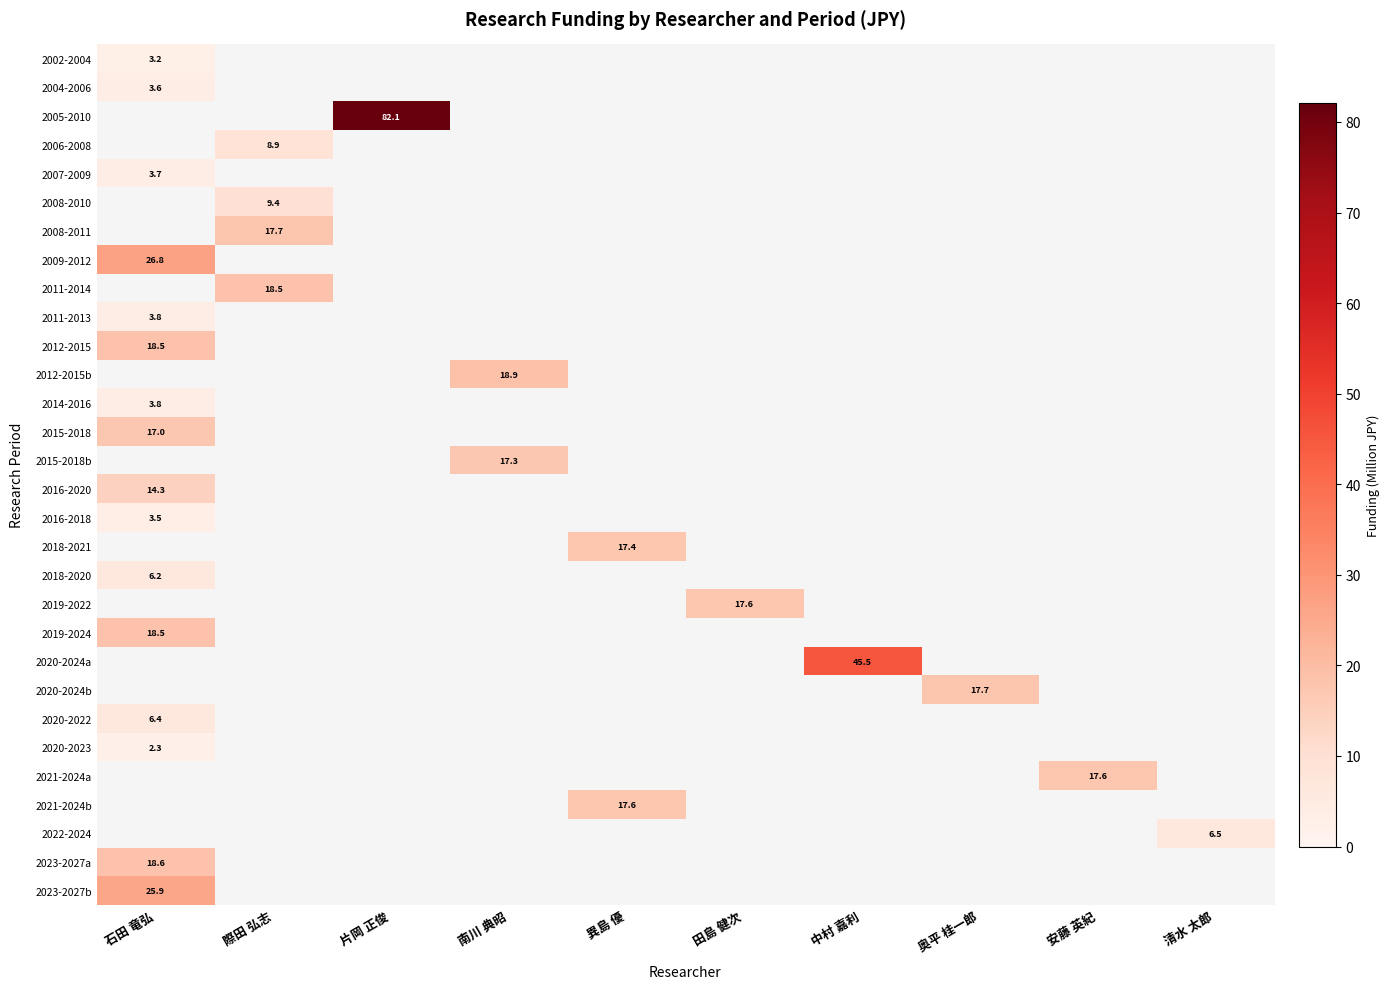

The value of 2012-2015 at 石田 竜弘 is 12.3. True or false?

False